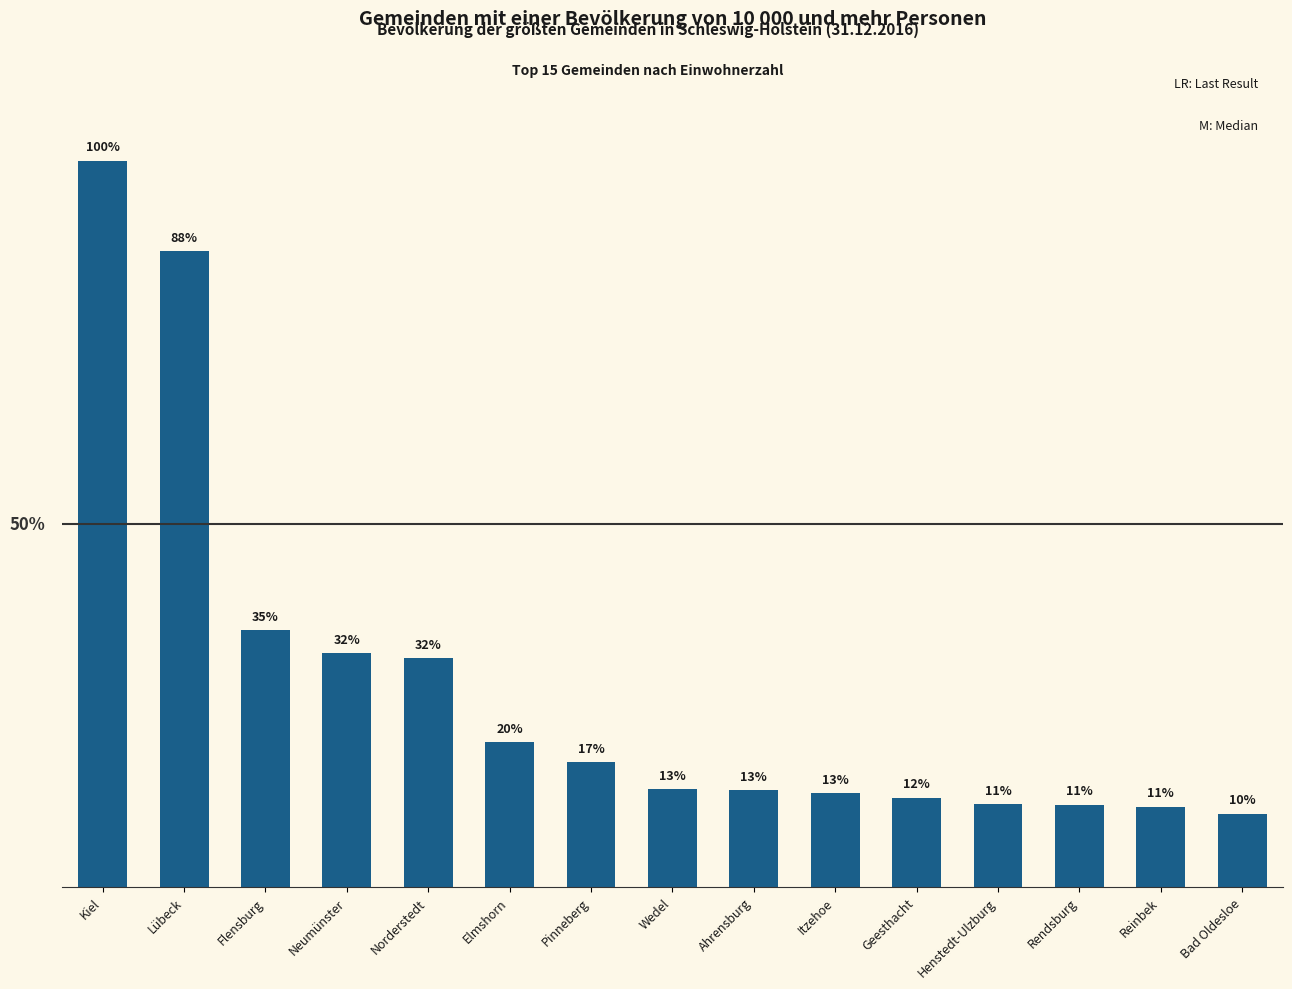

Does the chart contain stacked bars?

No